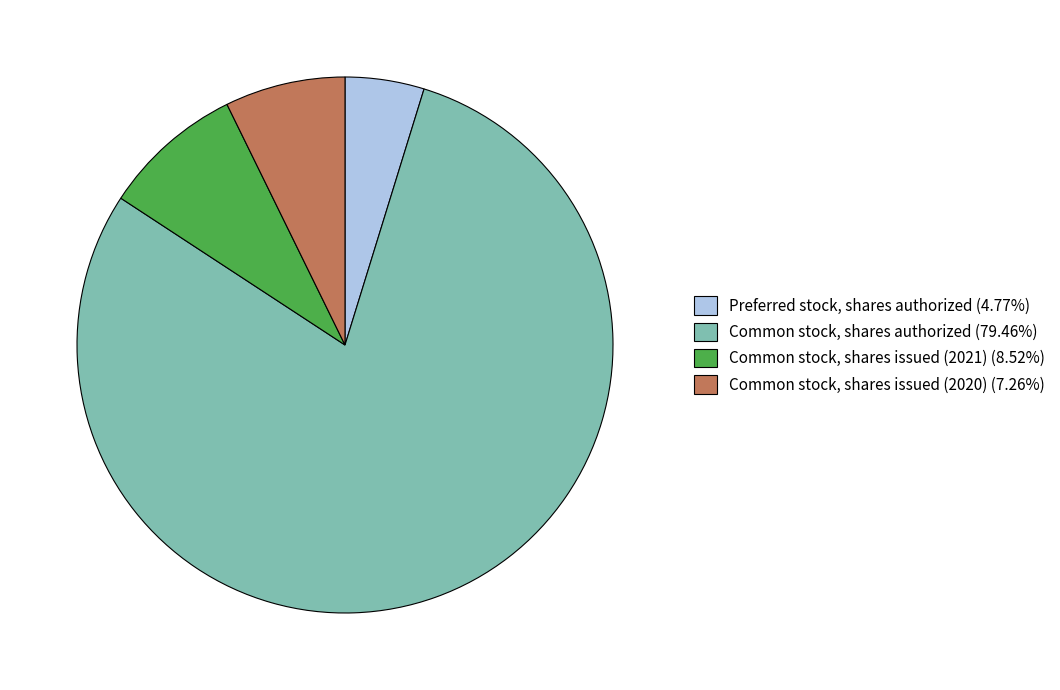

Which slice is the smallest?

Preferred stock, shares authorized